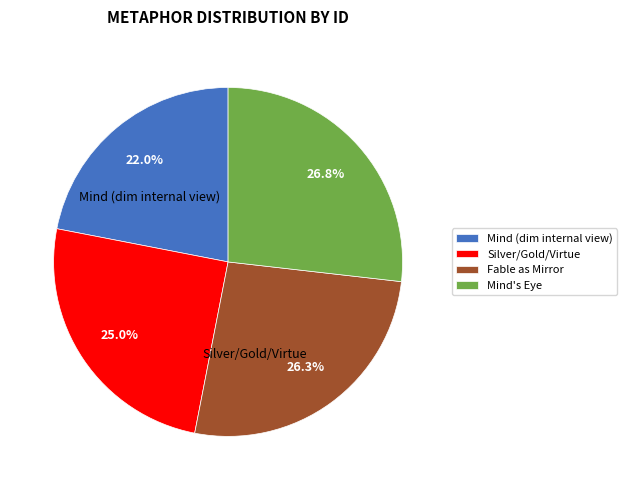

True or false: Fable as Mirror accounts for 15% of the total.

False